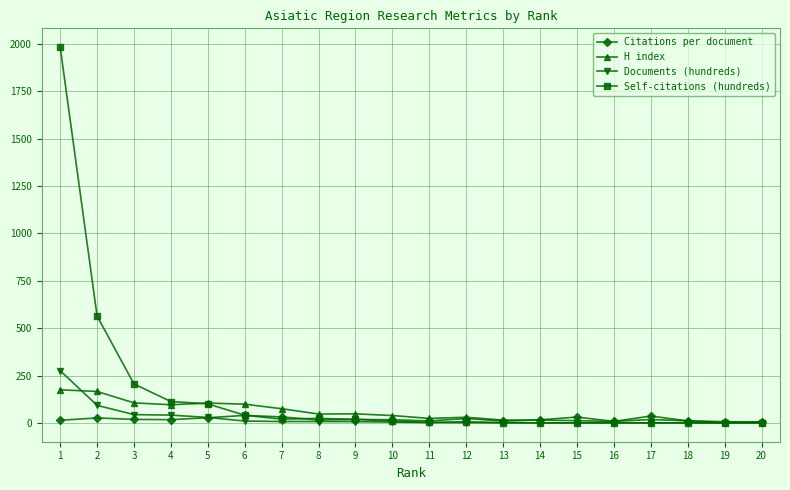

Where is Documents (hundreds) nearest to the value 138?

2